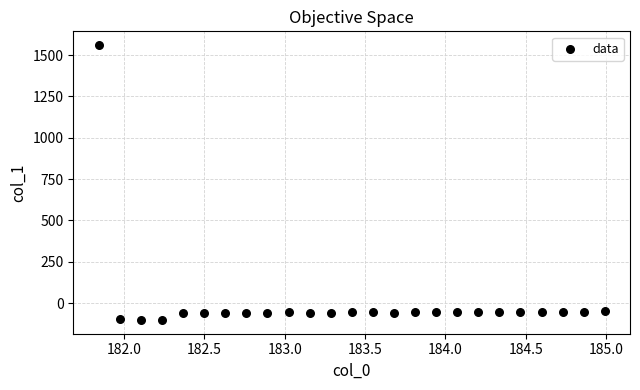

What is the range of X values (max minus min)?

3.1